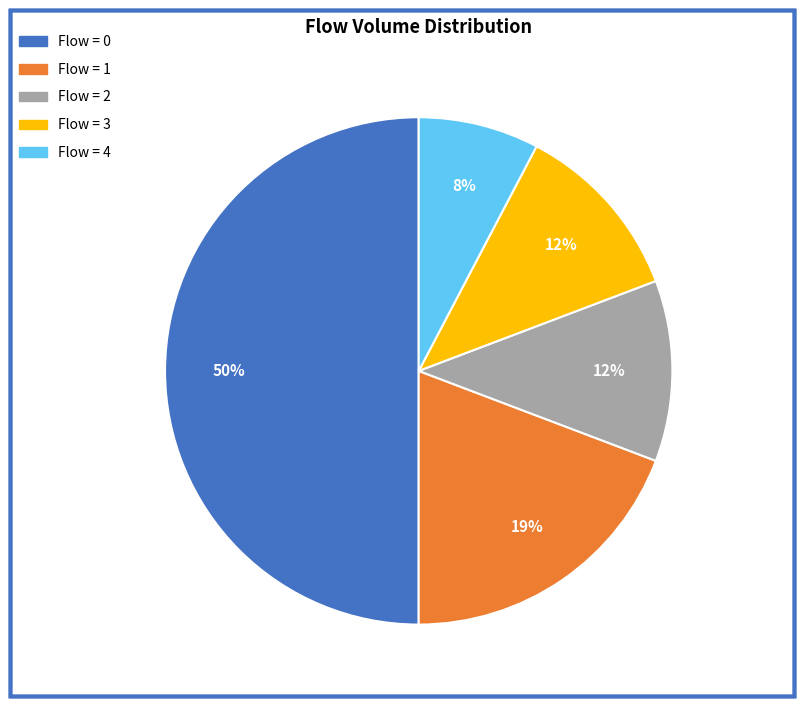

How many slices are in this pie chart?

5